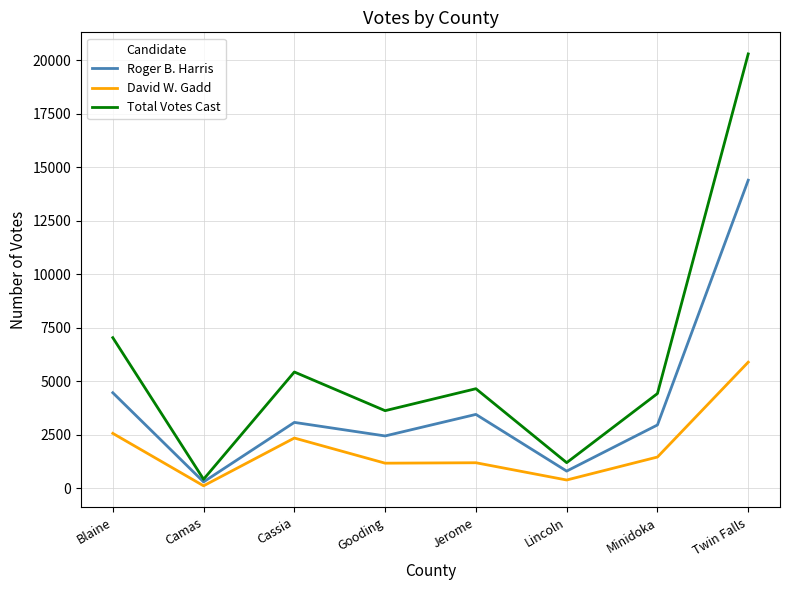

True or false: Roger B. Harris has more than 1 points higher than both neighbors.

True